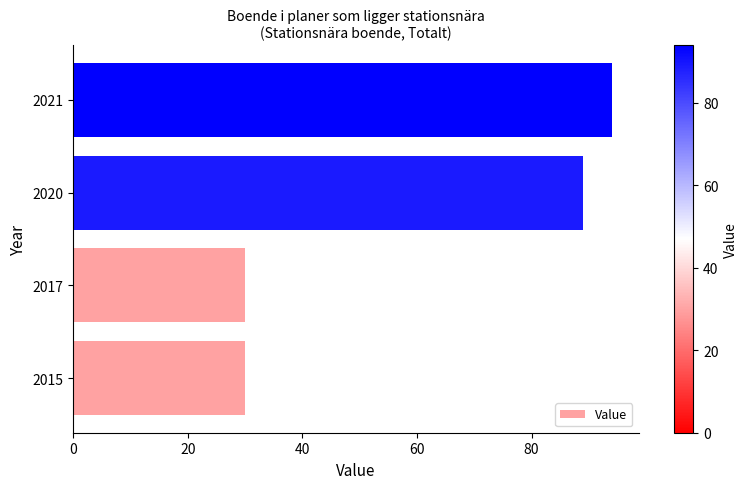

The chart shows a value of 158 at 2020. True or false?

False